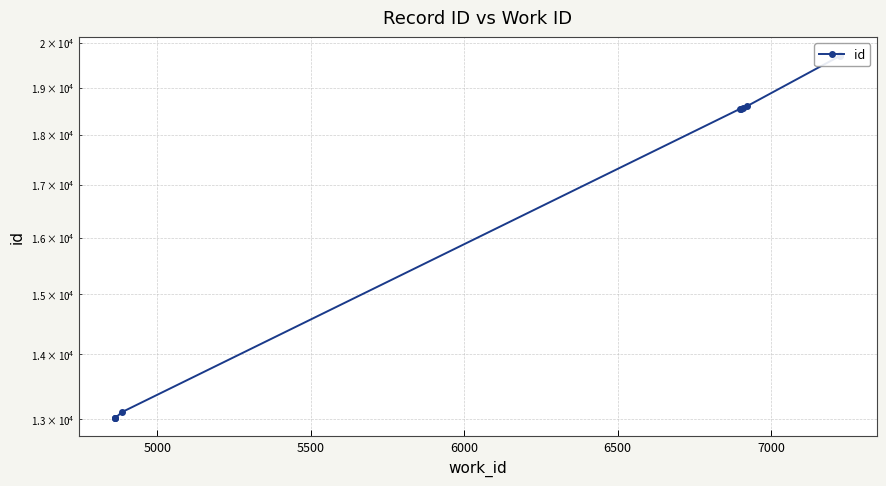

How many lines are shown in the chart?

1